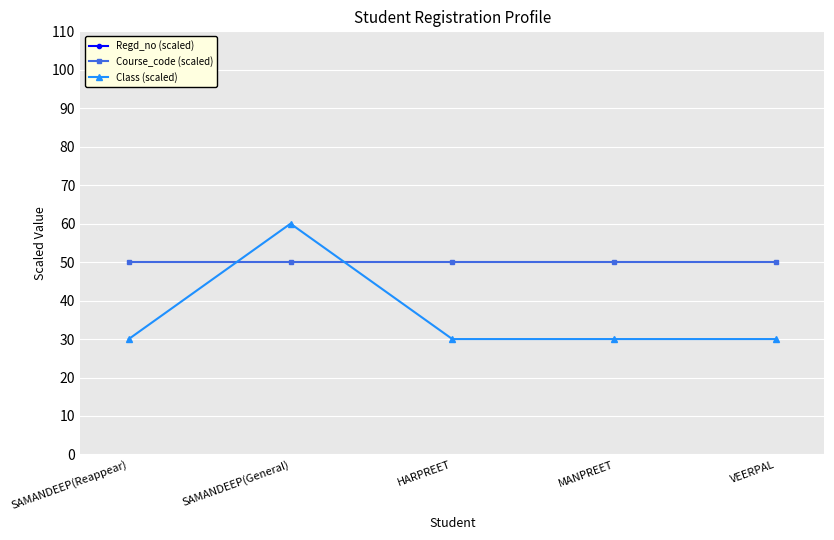

Is it true that Regd_no (scaled) equals 8837015.3 at HARPREET?

True